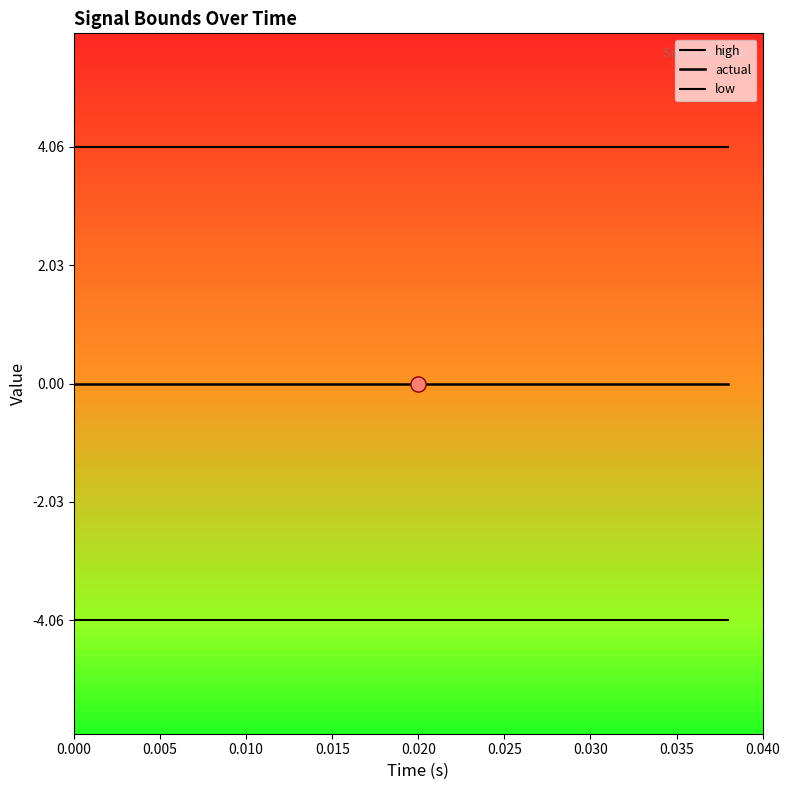

What are all the series names shown in the legend?

high, actual, low